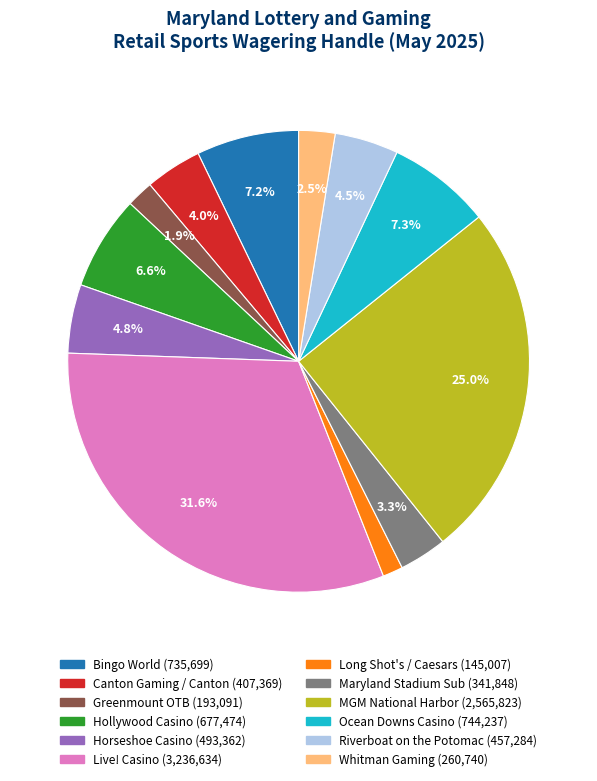

Which slice is the largest?

Live! Casino